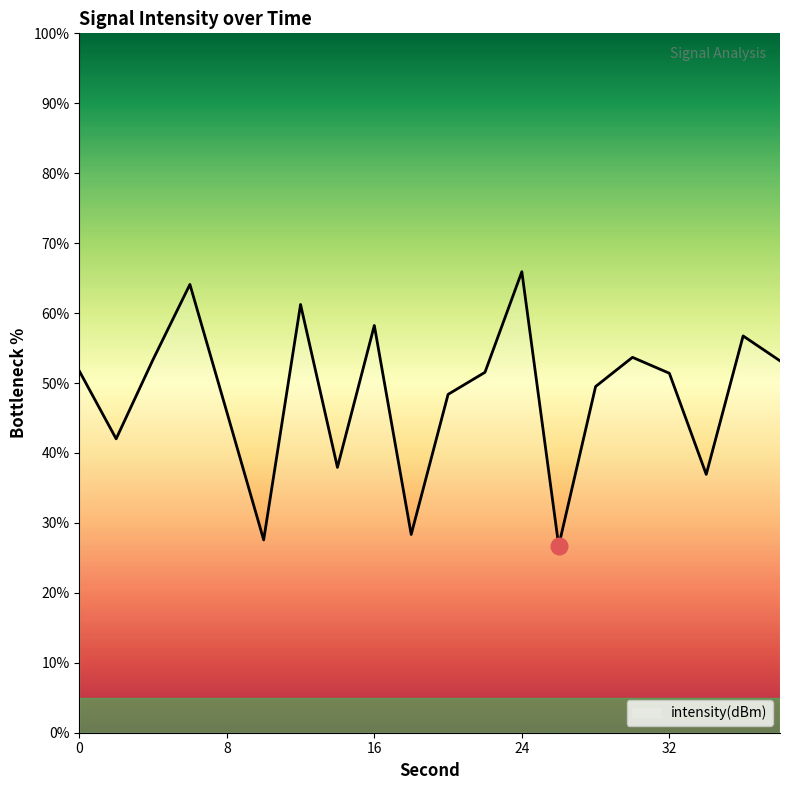

What is the difference between the maximum and minimum values?

39.2